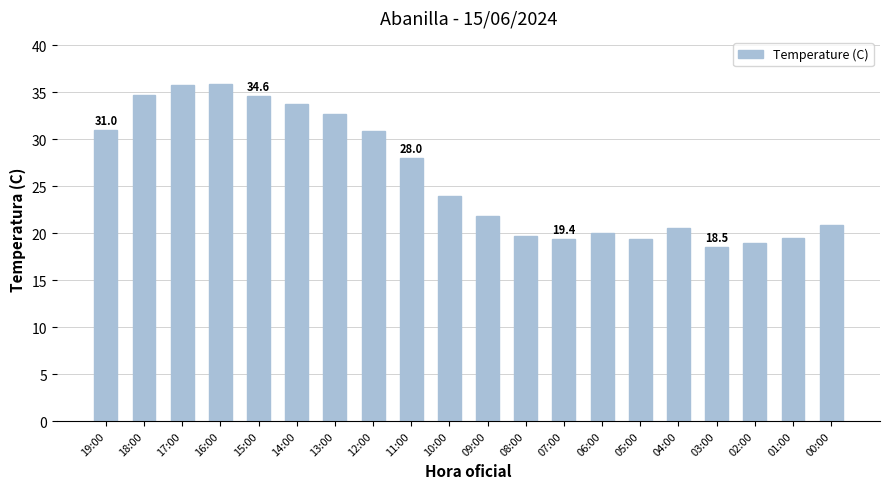

At which label does the data first exceed 24?

19:00